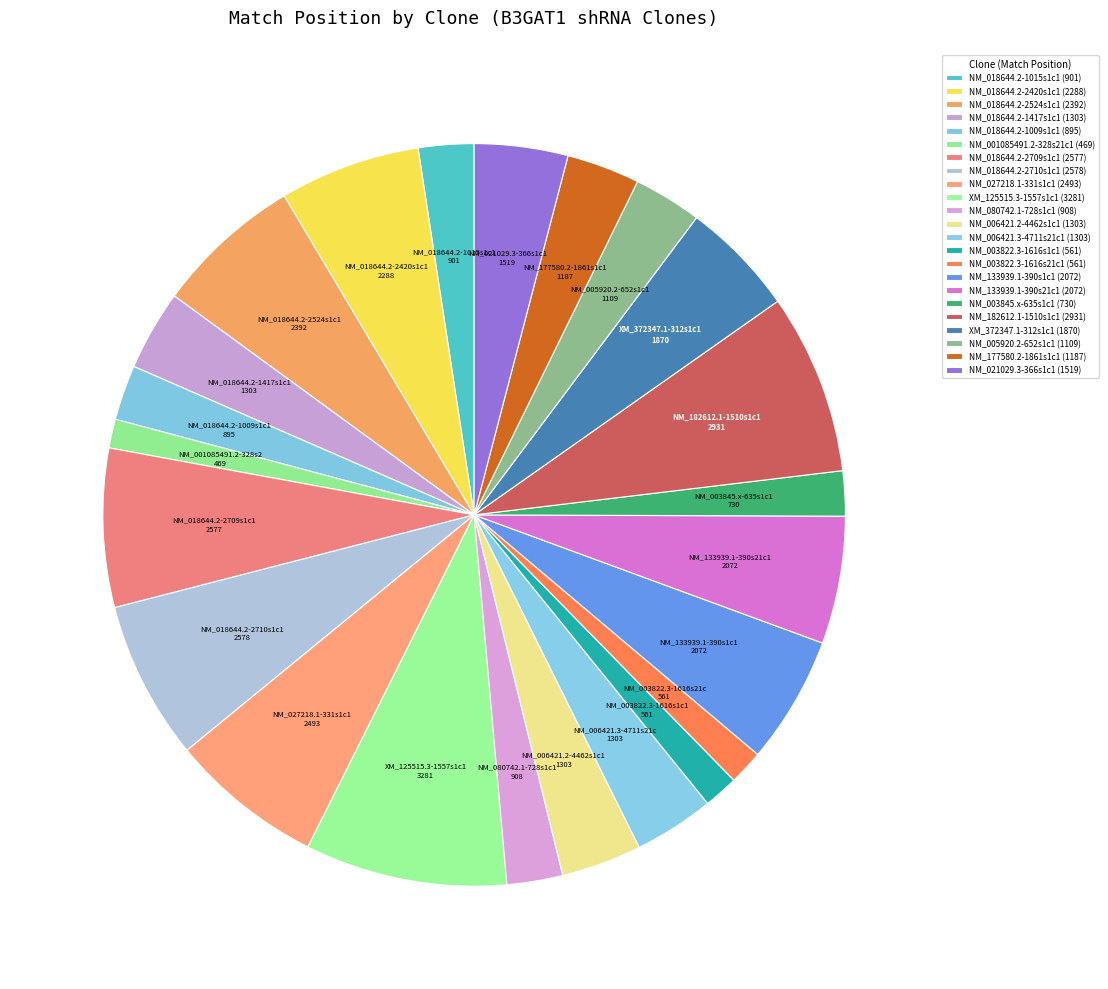

What is the ratio of the value at NM_003845.x-635s1c1 to the value at NM_018644.2-2709s1c1?

0.3